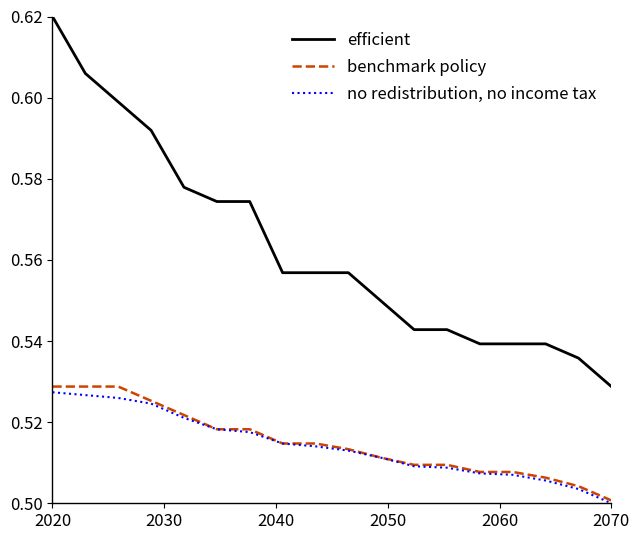

True or false: efficient and benchmark policy intersect in this chart.

False